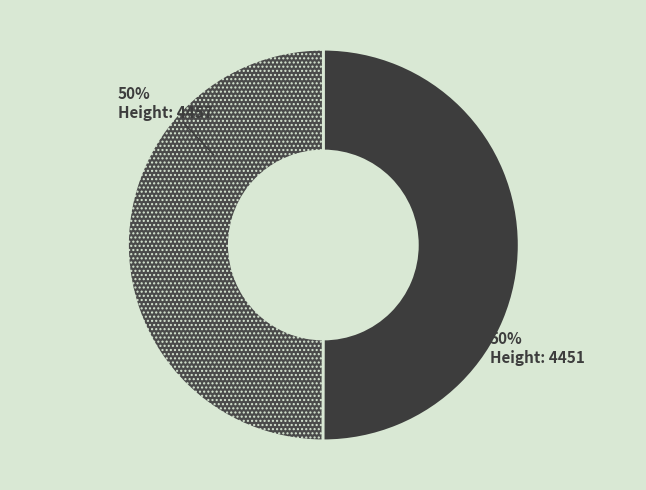

How many slices are in this pie chart?

2